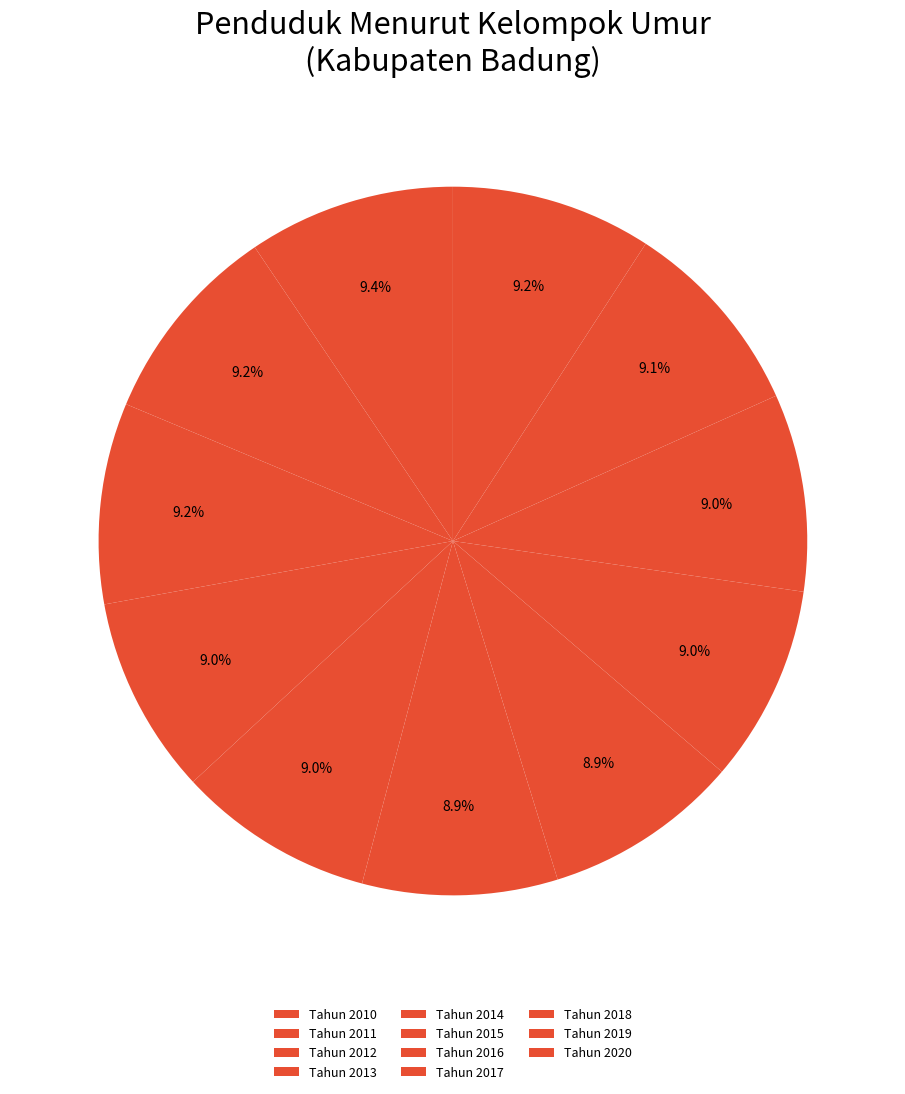

How many segments does this pie chart have?

11